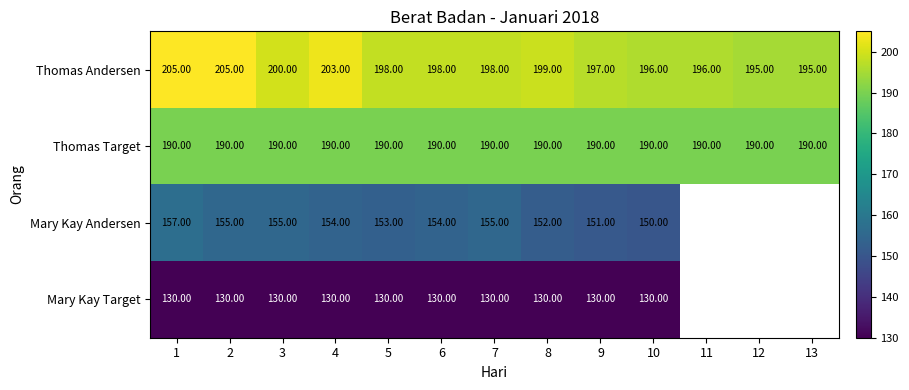

Rank the series at 2 from lowest to highest value.

Mary Kay Target, Mary Kay Andersen, Thomas Target, Thomas Andersen